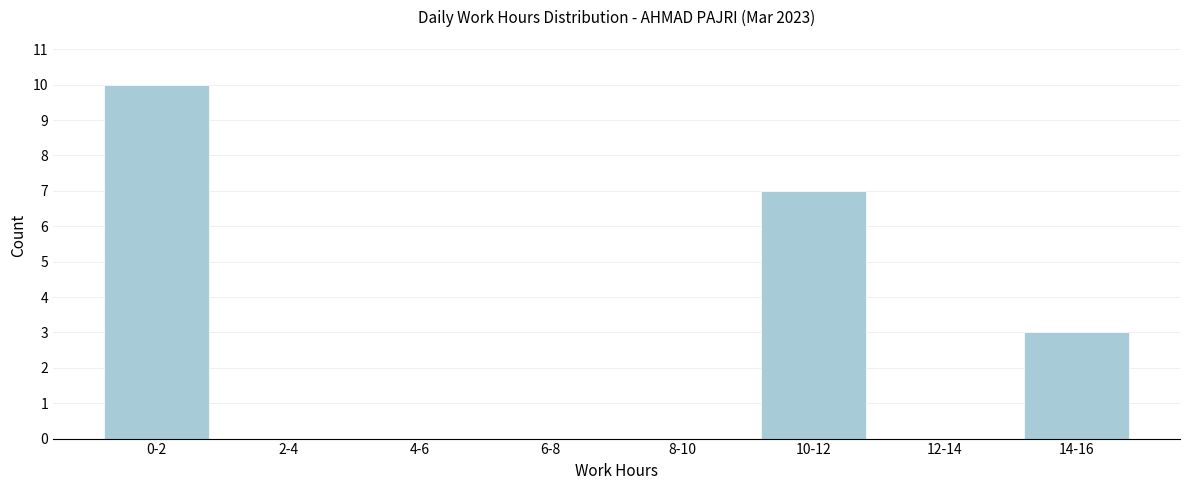

The chart shows a value of 6 at 0-2. True or false?

False